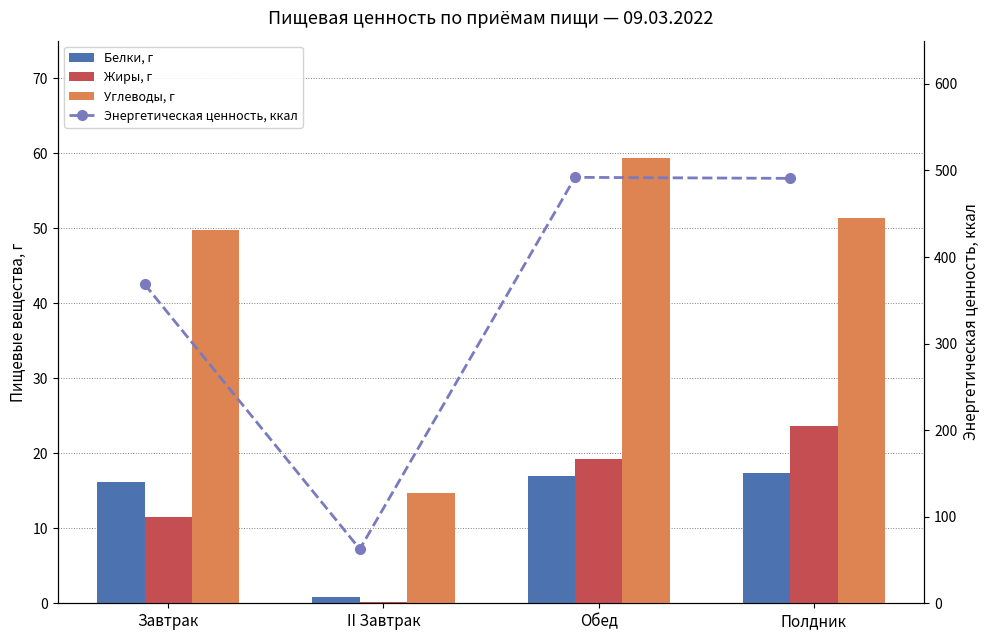

Is it true that Жиры, г equals 20.5 at Завтрак?

False